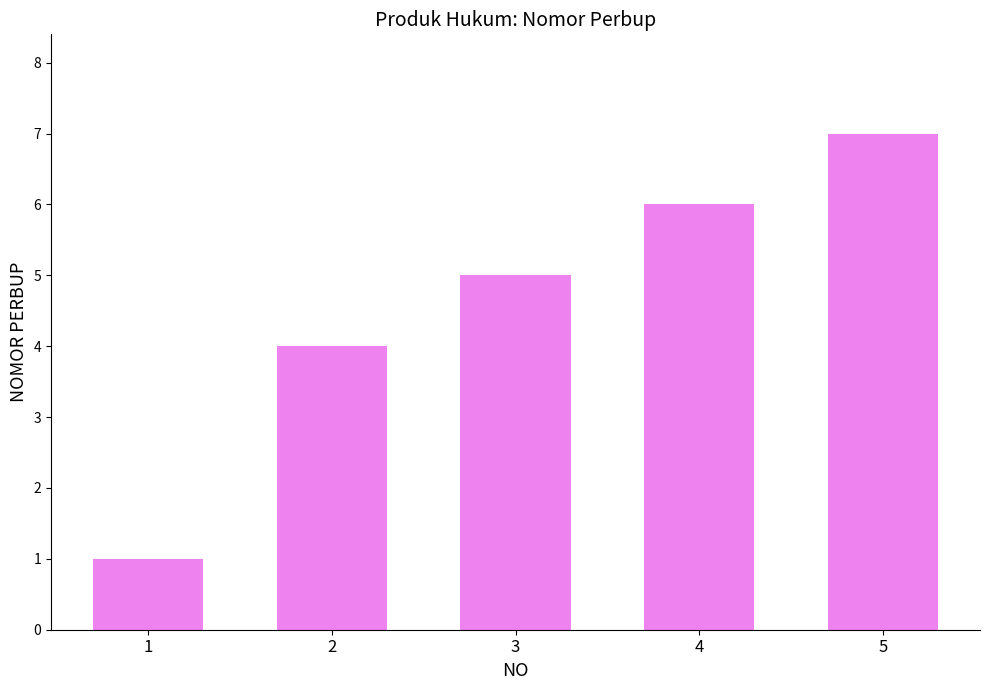

At which category does the chart reach its peak across all series?

5